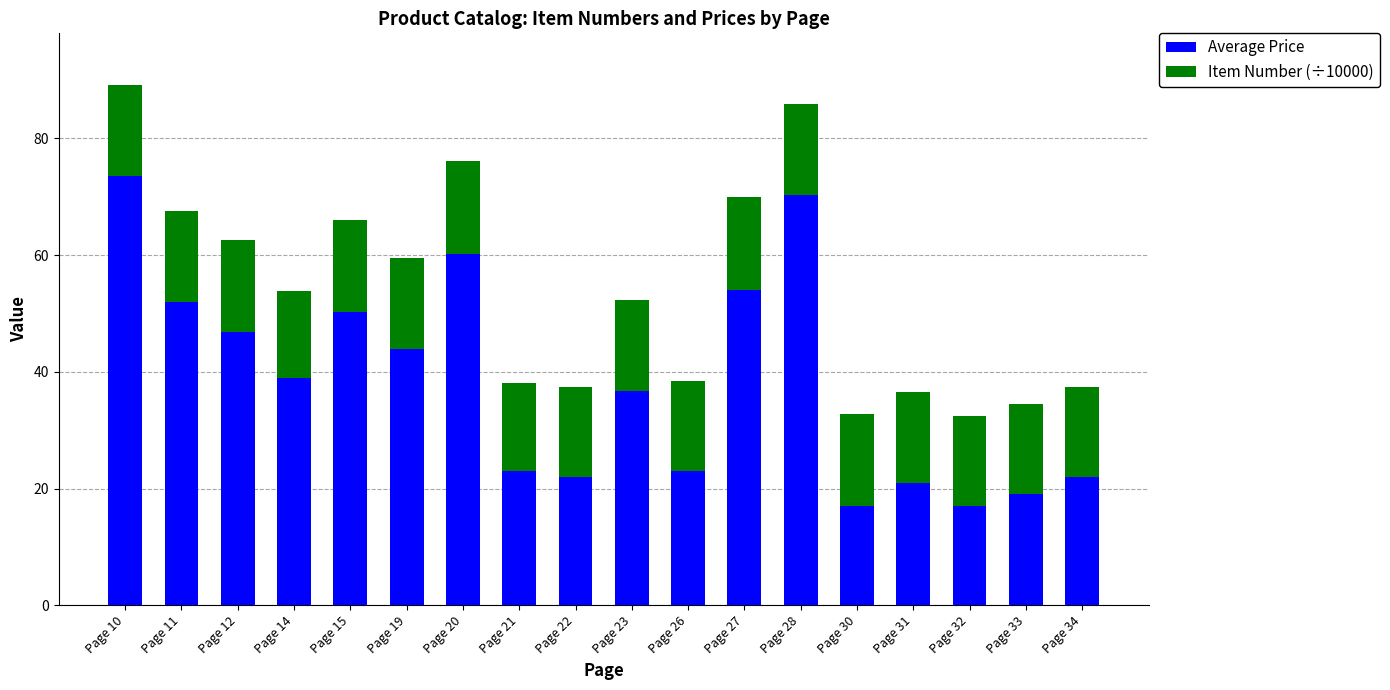

Is it true that Average Price equals 23.0 at Page 21?

True